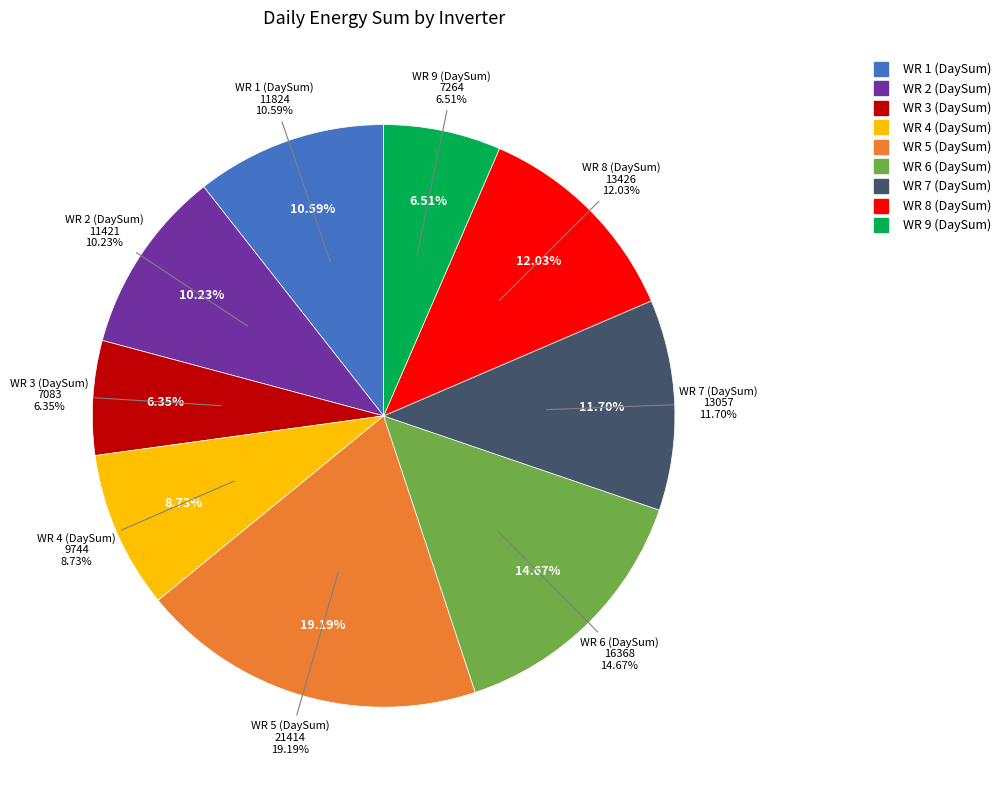

To the nearest percent, what is the combined percentage of WR 2 (DaySum) and WR 7 (DaySum)?

22%